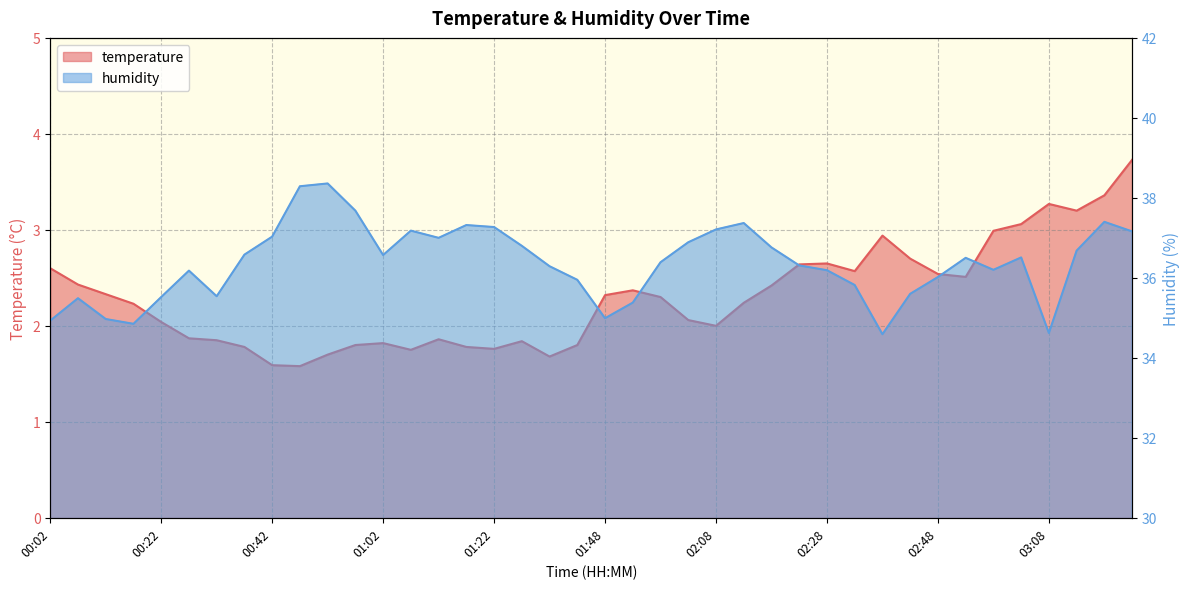

True or false: temperature and humidity cross at least once.

False